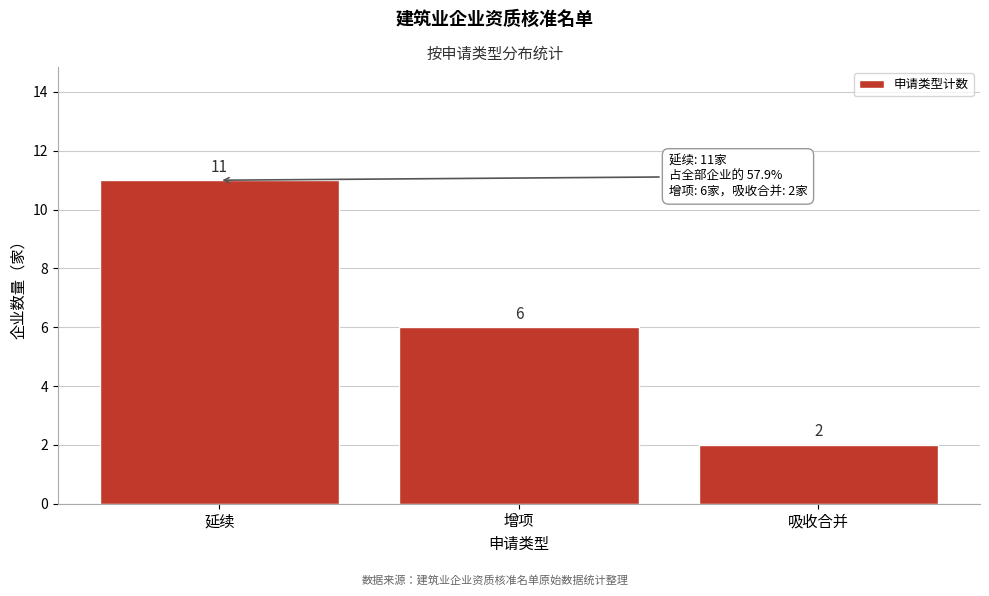

Reading right to left, what are all the values shown in this chart?

2	6	11